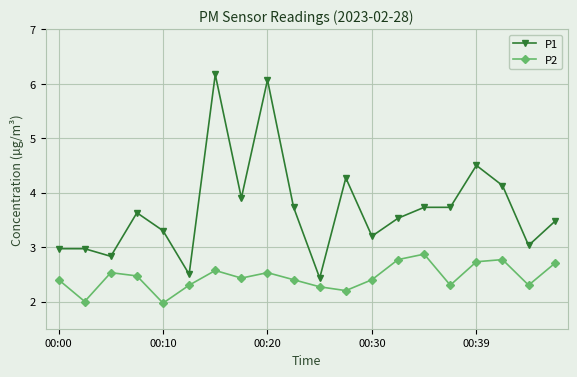

Reading right to left, transcribe all the data shown in this chart.

P1: 3.5	3.0	4.1	4.5	3.7	3.7	3.5	3.2	4.3	2.4	3.7	6.1	3.9	6.2	2.5	3.3	3.6	2.8	3.0	3.0
P2: 2.7	2.3	2.8	2.7	2.3	2.9	2.8	2.4	2.2	2.3	2.4	2.5	2.4	2.6	2.3	2.0	2.5	2.5	2.0	2.4